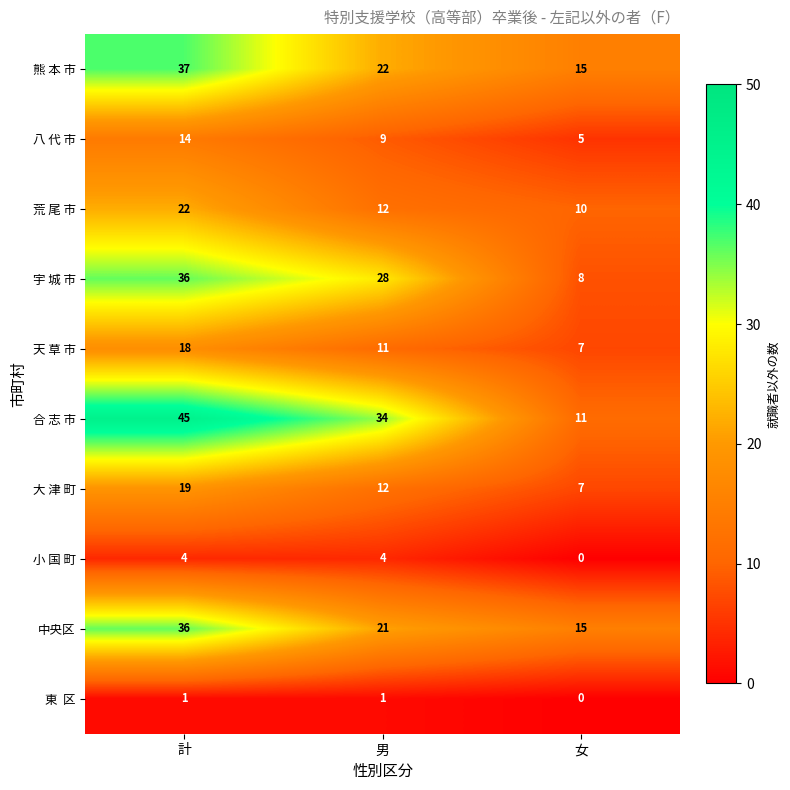

The value of 合 志 市 at 男 is 34. True or false?

True